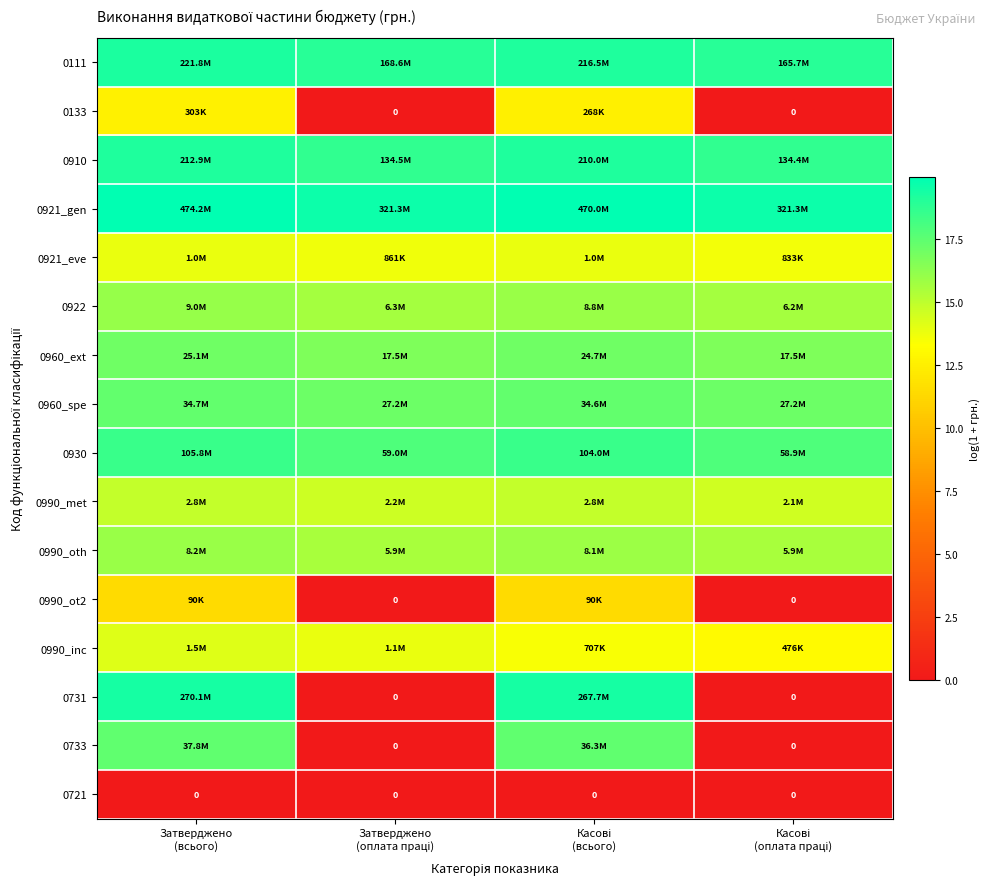

At Касові (всього), list the series in order from largest to smallest.

0921_gen, 0731, 0111, 0910, 0930, 0733, 0960_spe, 0960_ext, 0922, 0990_oth, 0990_met, 0921_eve, 0990_inc, 0133, 0990_ot2, 0721